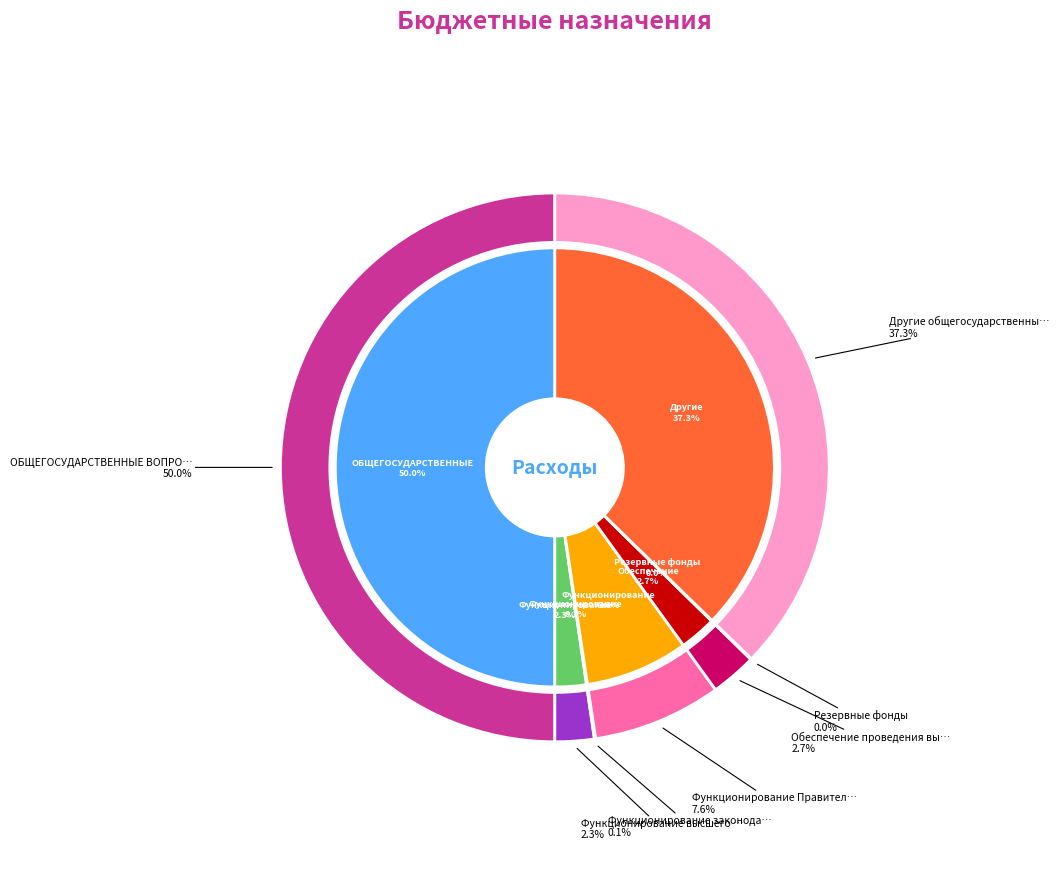

Is Другие общегосударственные вопросы the majority of the pie?

No